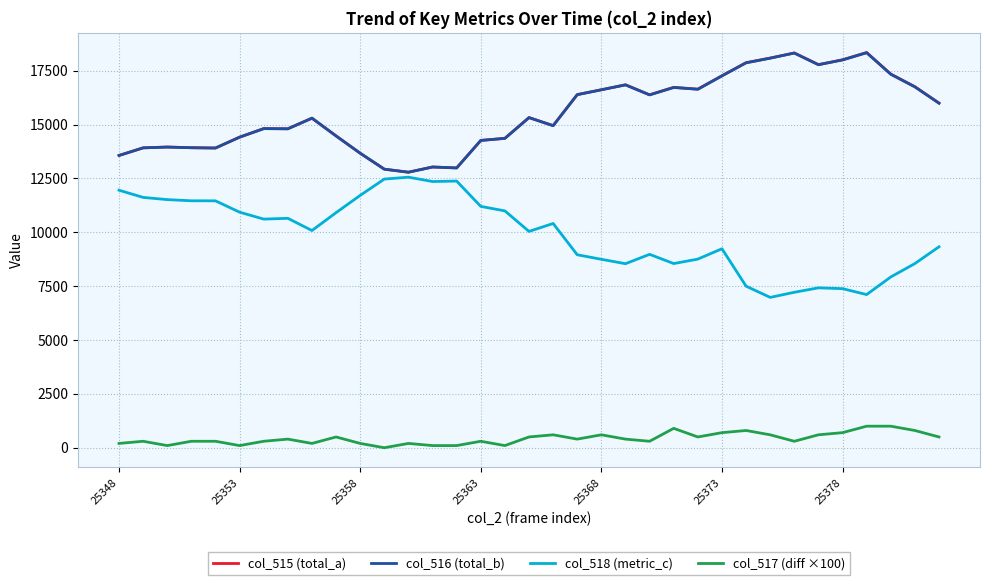

What is the maximum value shown in the chart?

18343